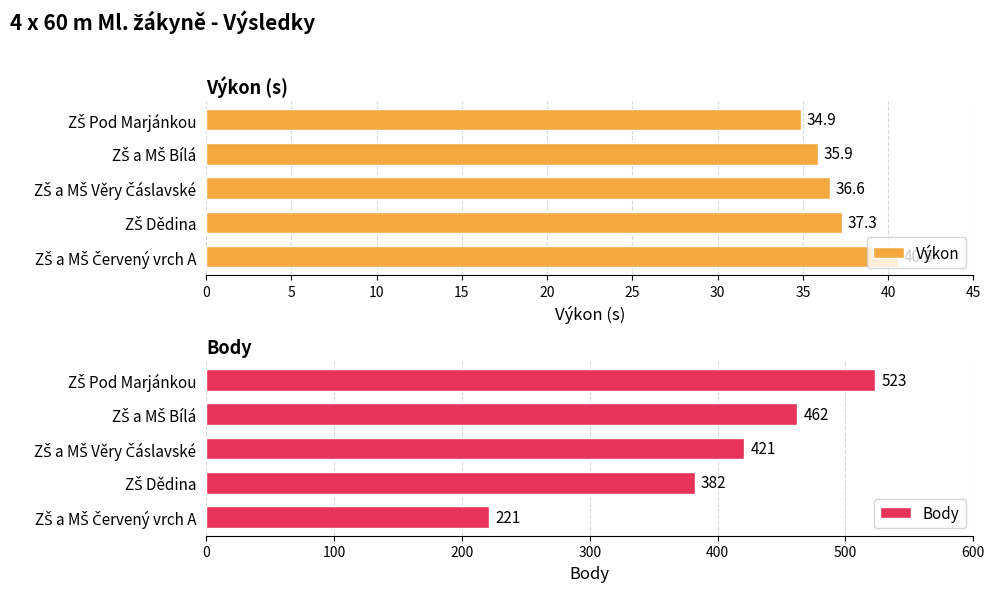

Which series has the largest range (max minus min)?

Body